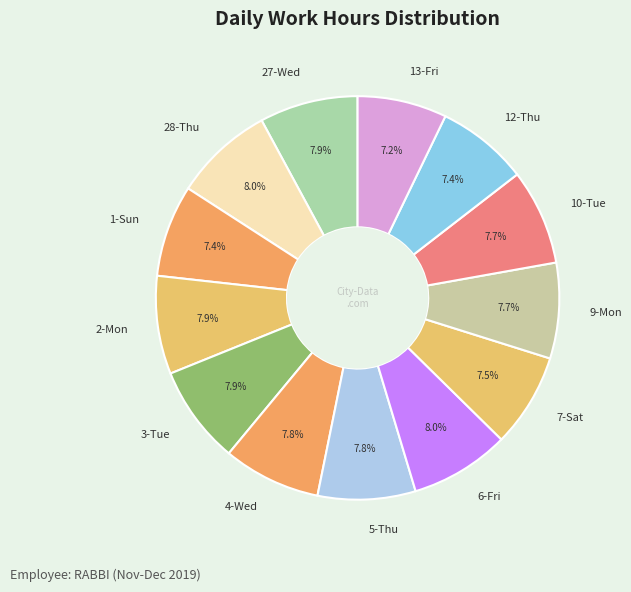

Count the number of slices in the pie.

13